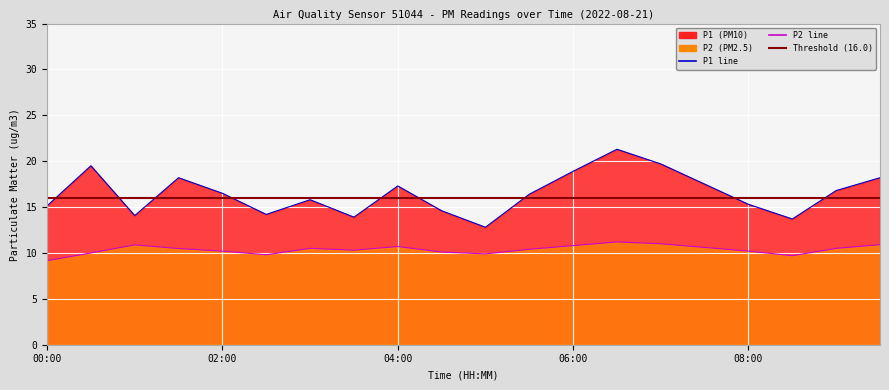

The value of P2 at 09:30 is 16.7. True or false?

False